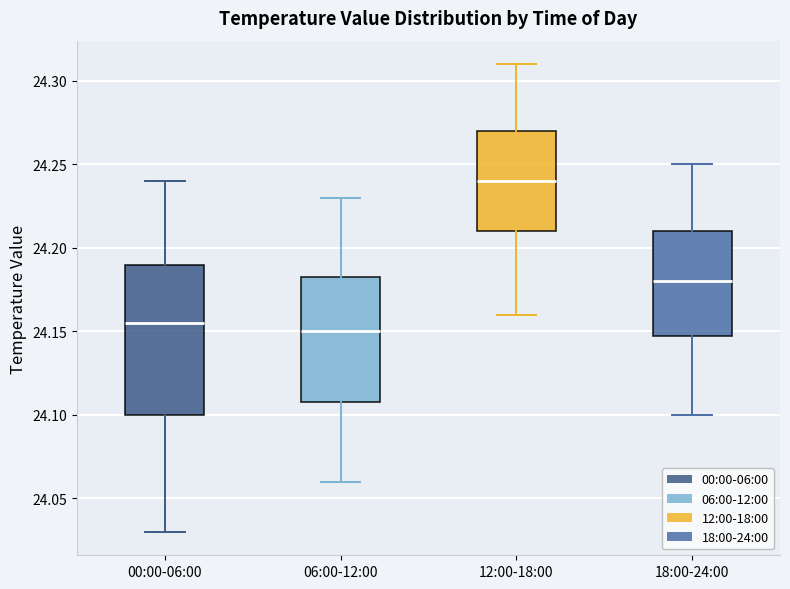

Reading left to right, transcribe this box plot: for each box, give where its median line is, the range the box spans, and where its two whiskers end, as read against the y-axis. The values are not printed on the chart, so give them approximately, as read against the axis.

00:00-06:00: median 24.155, box 24.100 to 24.190, whiskers 24.030 to 24.240
06:00-12:00: median 24.150, box 24.110 to 24.185, whiskers 24.060 to 24.230
12:00-18:00: median 24.240, box 24.210 to 24.270, whiskers 24.160 to 24.310
18:00-24:00: median 24.180, box 24.150 to 24.210, whiskers 24.100 to 24.250